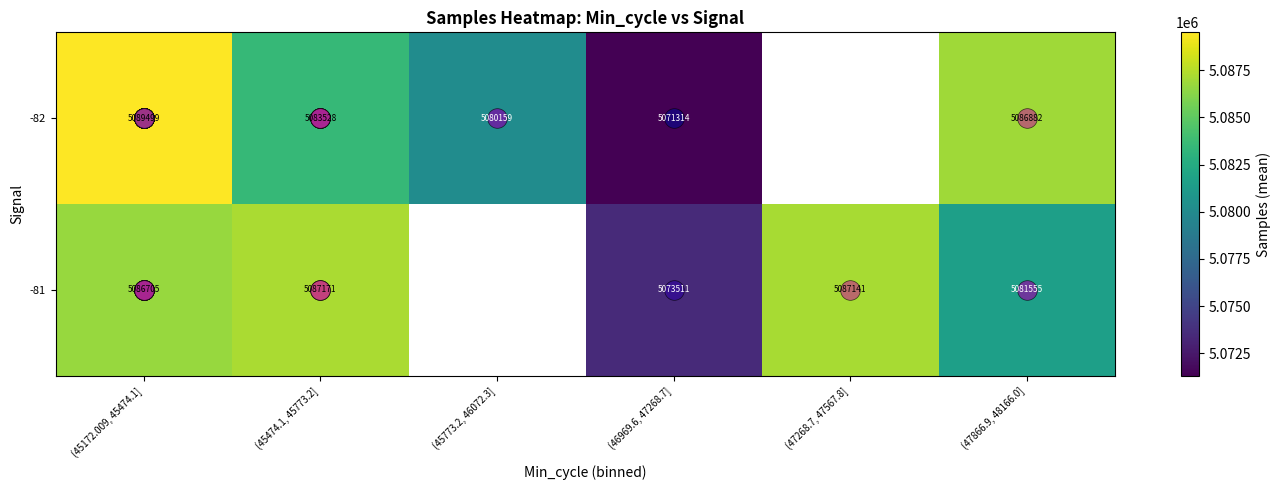

Which series changed the most between (45773.2, 46072.3] and (47866.9, 48166.0]?

-82